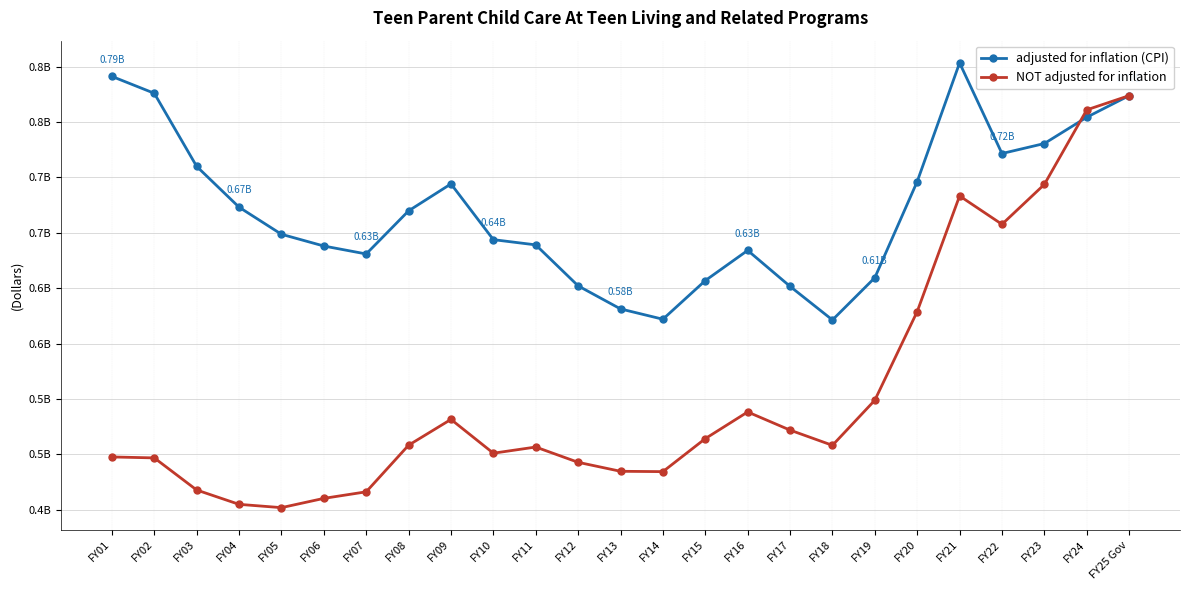

At which category does adjusted for inflation (CPI) reach its first local valley?

FY07